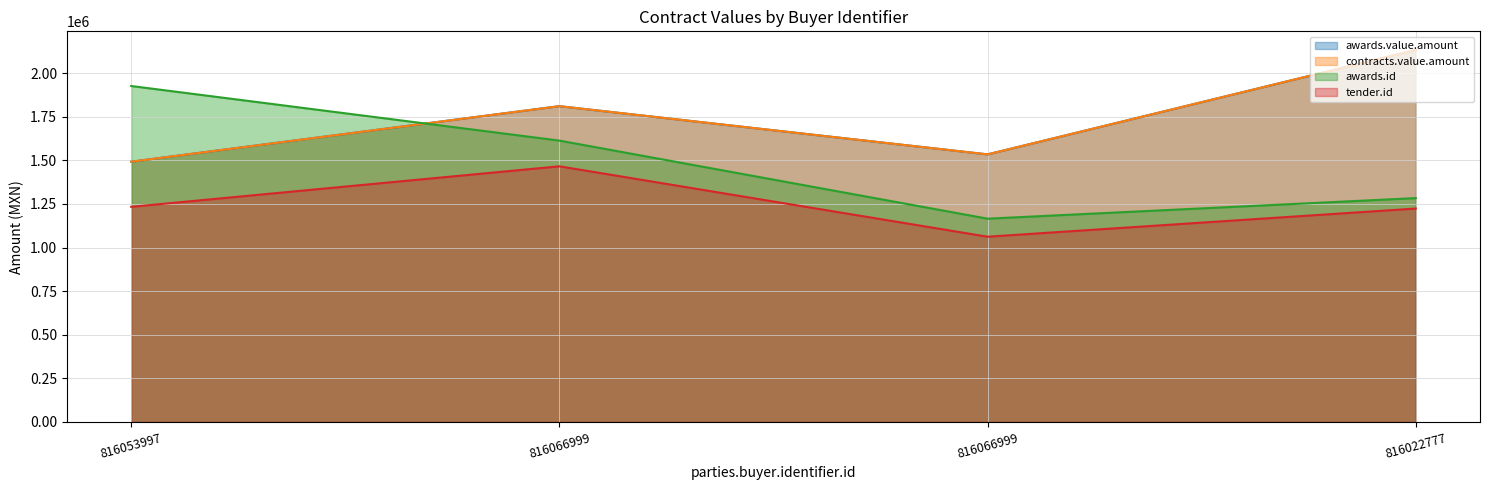

Which series has the widest spread of values?

awards.id